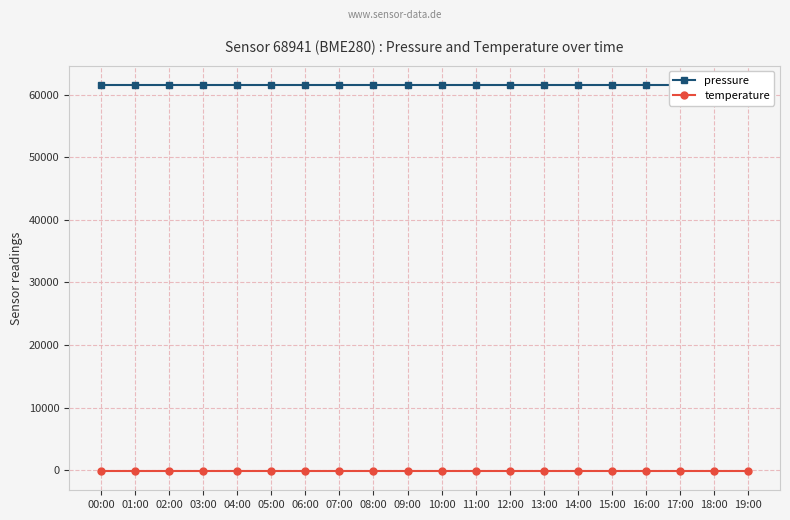

Which series has the largest total across all categories?

pressure